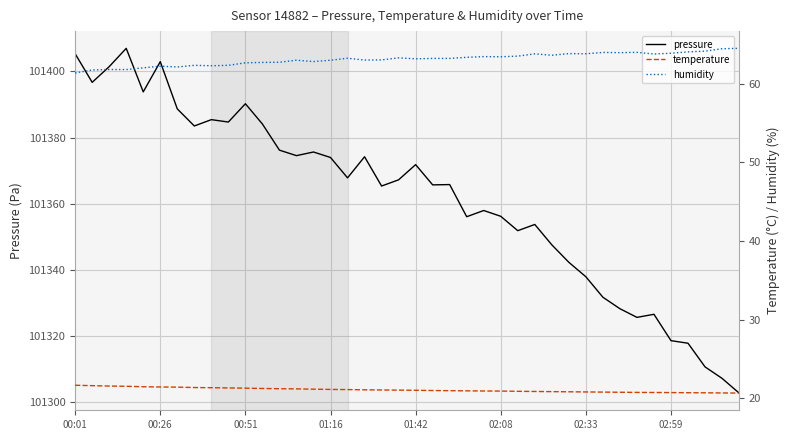

What is the sum of the pressure values at 28 and 37?

202658.2